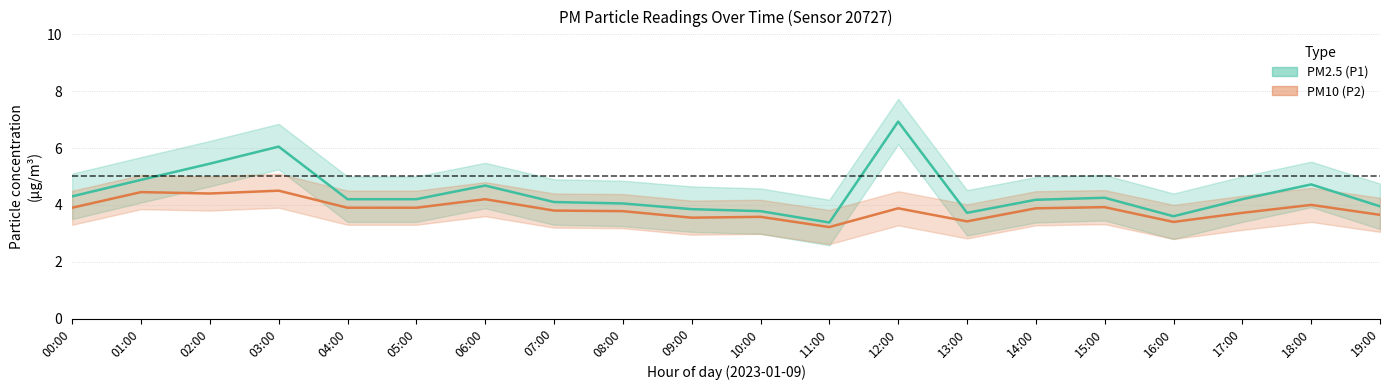

True or false: PM10 (P2) and PM2.5 (P1) intersect in this chart.

False